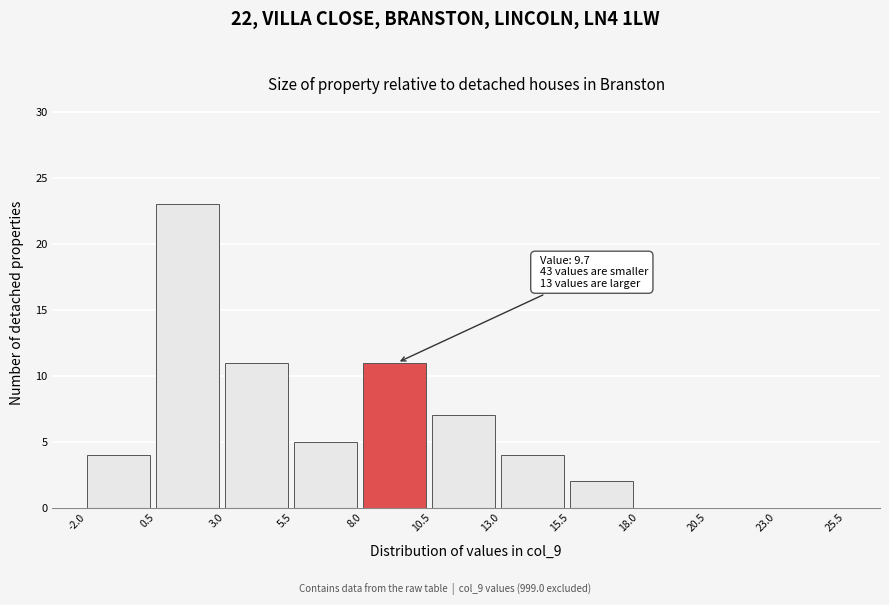

Over which range of the x-axis is the bar tallest?

0.5 to 3.0